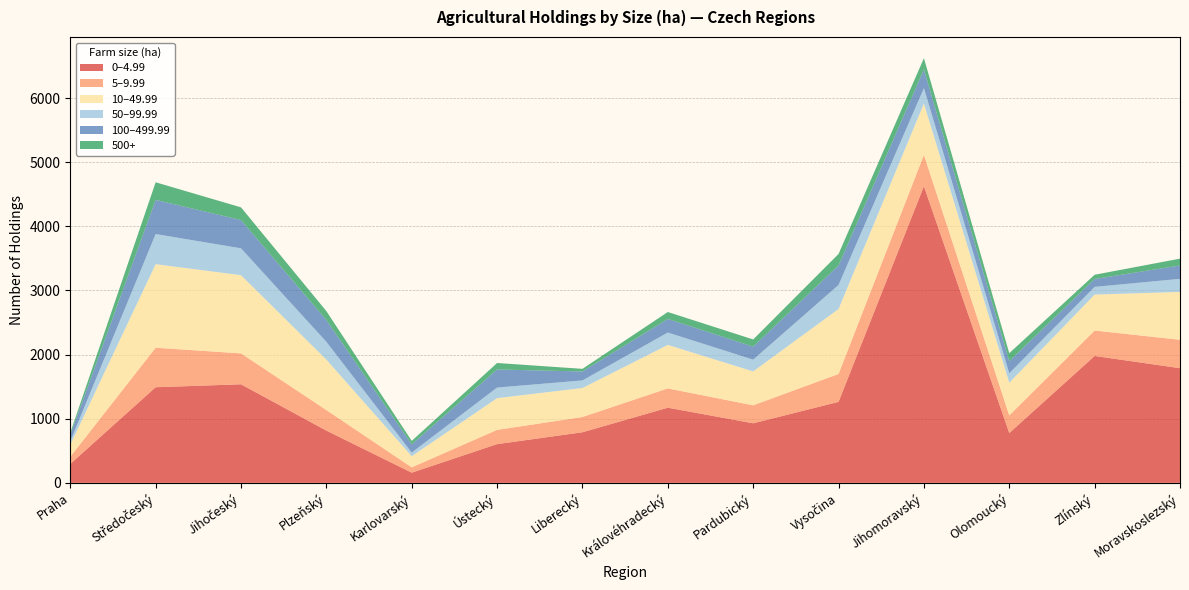

Reading left to right, extract all data points from this chart.

0–4.99: Praha=295	Středočeský=1491	Jihočeský=1537	Plzeňský=815	Karlovarský=159	Ústecký=604	Liberecký=789	Královéhradecký=1172	Pardubický=929	Vysočina=1263	Jihomoravský=4626	Olomoucký=777	Zlínský=1979	Moravskoslezský=1788
5–9.99: Praha=112	Středočeský=616	Jihočeský=482	Plzeňský=320	Karlovarský=83	Ústecký=222	Liberecký=238	Královéhradecký=301	Pardubický=280	Vysočina=435	Jihomoravský=488	Olomoucký=275	Zlínský=396	Moravskoslezský=443
10–49.99: Praha=187	Středočeský=1303	Jihočeský=1219	Plzeňský=787	Karlovarský=174	Ústecký=495	Liberecký=452	Královéhradecký=678	Pardubický=529	Vysočina=1013	Jihomoravský=801	Olomoucký=510	Zlínský=561	Moravskoslezský=746
50–99.99: Praha=55	Středočeský=470	Jihočeský=419	Plzeňský=277	Karlovarský=56	Ústecký=165	Liberecký=118	Královéhradecký=193	Pardubický=183	Vysočina=375	Jihomoravský=240	Olomoucký=147	Zlínský=120	Moravskoslezský=204
100–499.99: Praha=100	Středočeský=533	Jihočeský=441	Plzeňský=341	Karlovarský=129	Ústecký=282	Liberecký=140	Královéhradecký=212	Pardubický=203	Vysočina=305	Jihomoravský=292	Olomoucký=188	Zlínský=123	Moravskoslezský=209
500+: Praha=31	Středočeský=274	Jihočeský=198	Plzeňský=138	Karlovarský=53	Ústecký=101	Liberecký=41	Královéhradecký=108	Pardubický=112	Vysočina=178	Jihomoravský=175	Olomoucký=125	Zlínský=66	Moravskoslezský=106